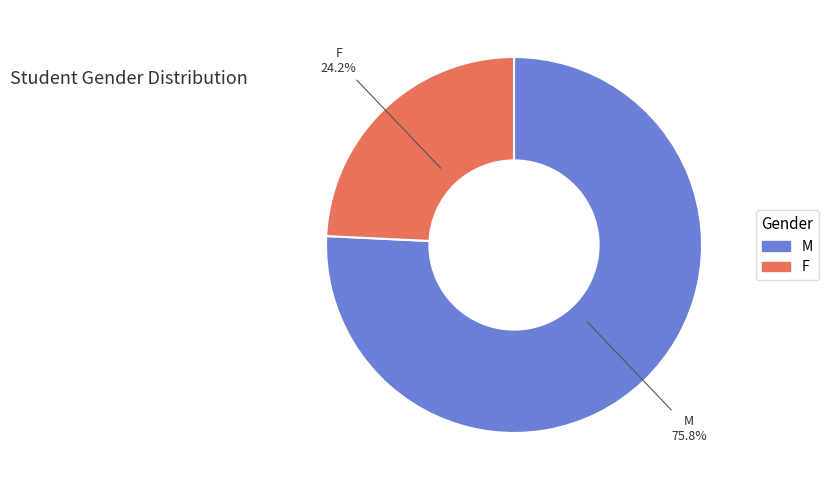

Which slice is the largest?

M